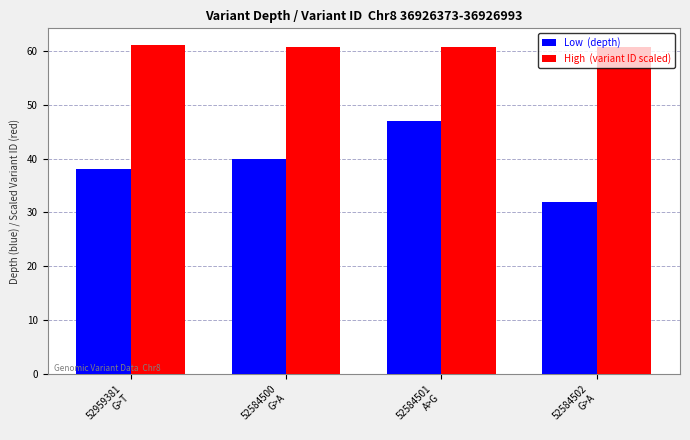

What is the maximum value shown in the chart?

61.1